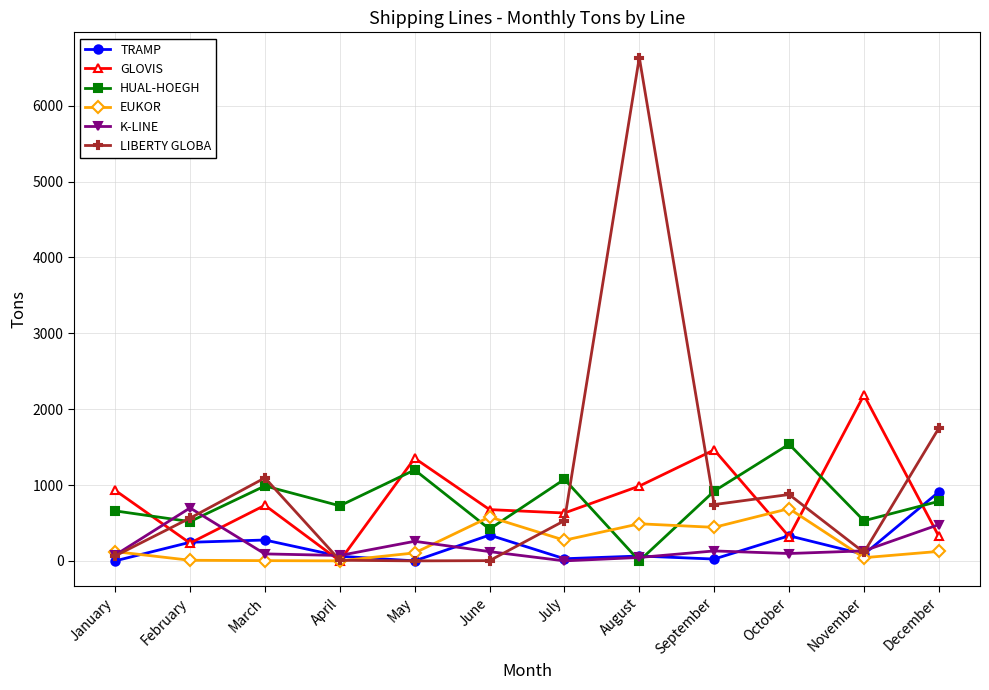

What is the average value of the TRAMP series?

197